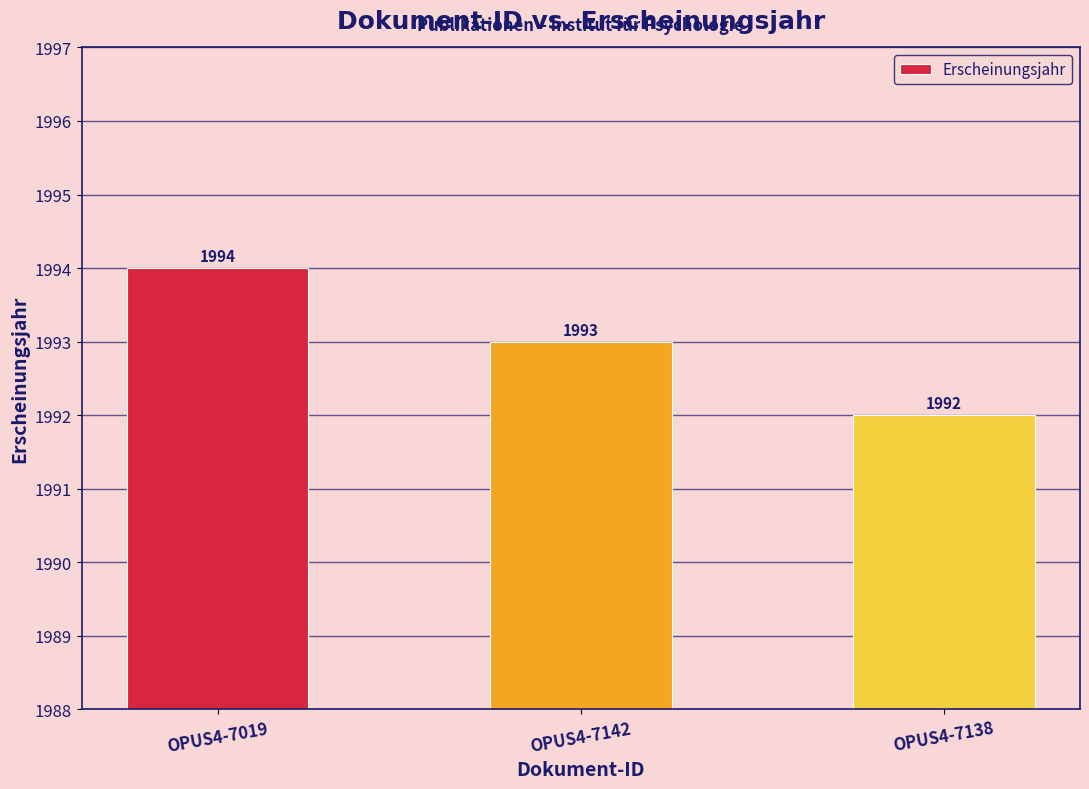

What position from the left is OPUS4-7019?

1